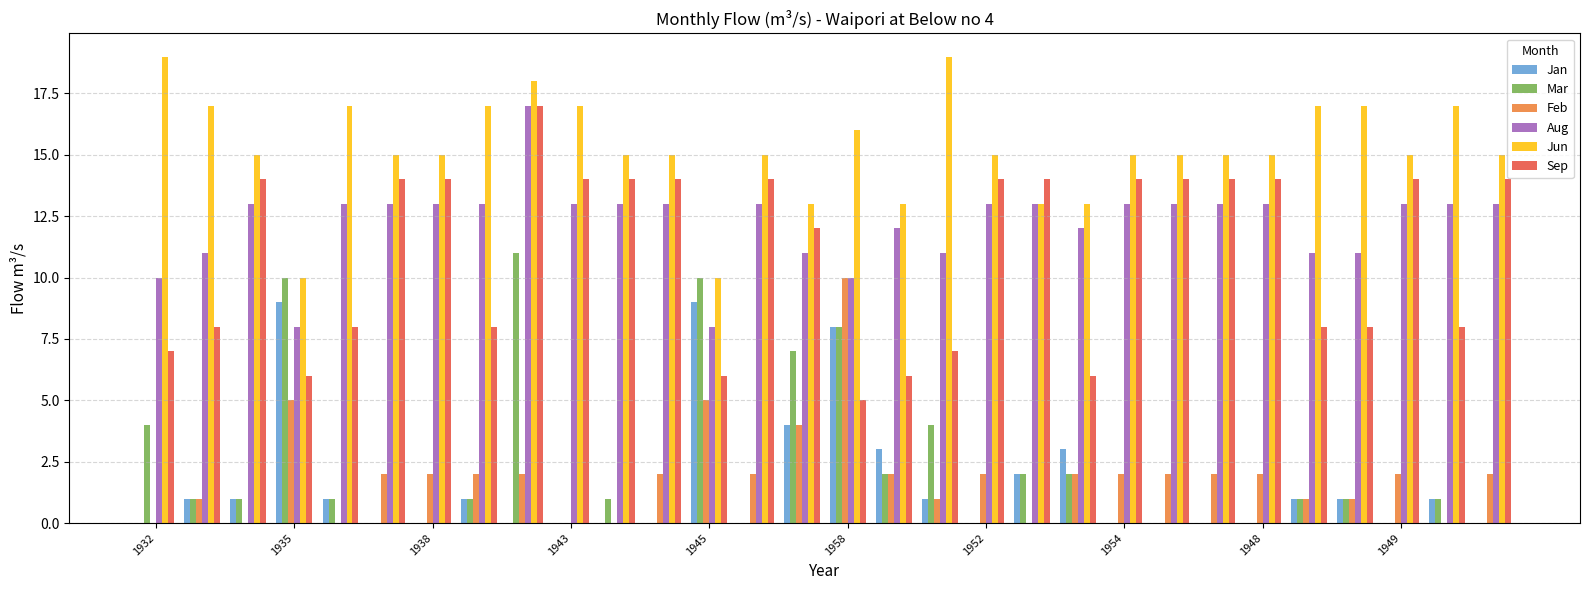

Which series has the largest total across all categories?

Jun